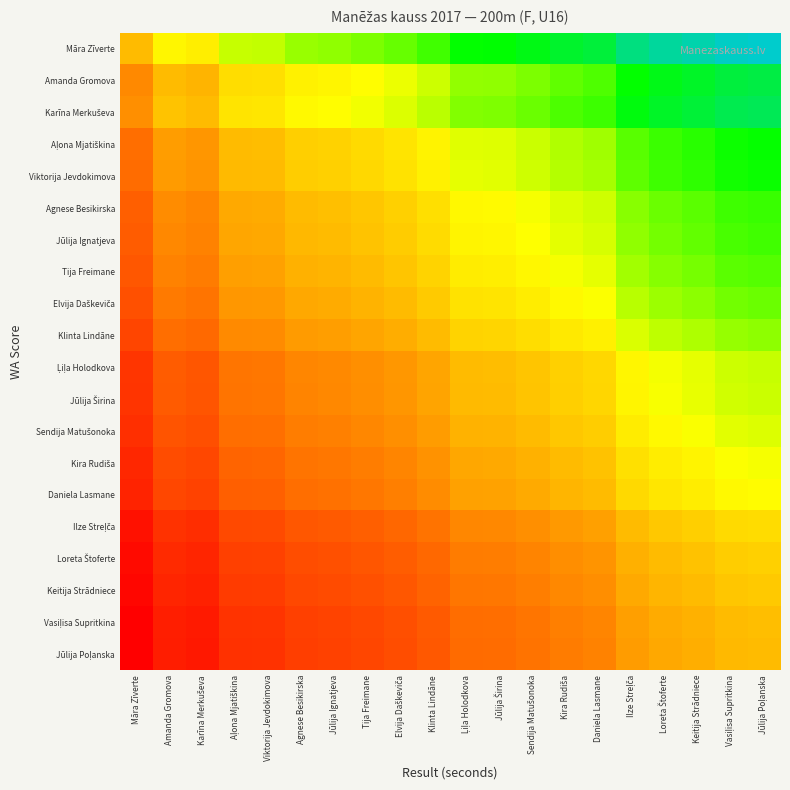

Between Loreta Štoferte and Vasiļisa Supritkina, which series saw the biggest shift?

Māra Zīverte